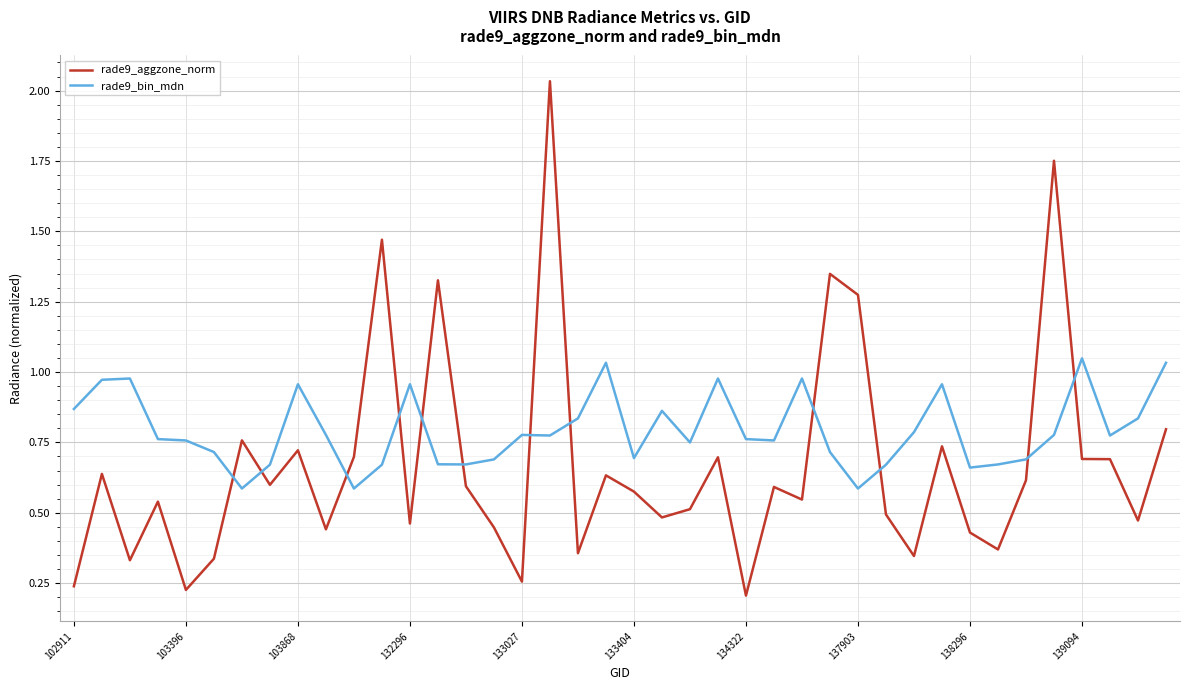

Which series has the largest range (max minus min)?

rade9_aggzone_norm